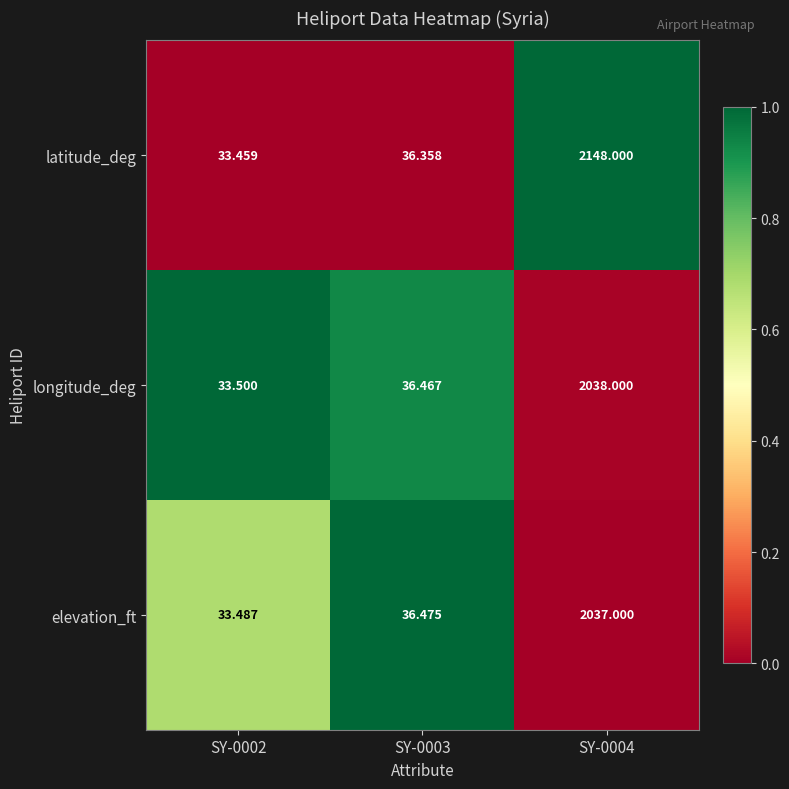

List the series in order of their peak value, lowest first.

elevation_ft, longitude_deg, latitude_deg